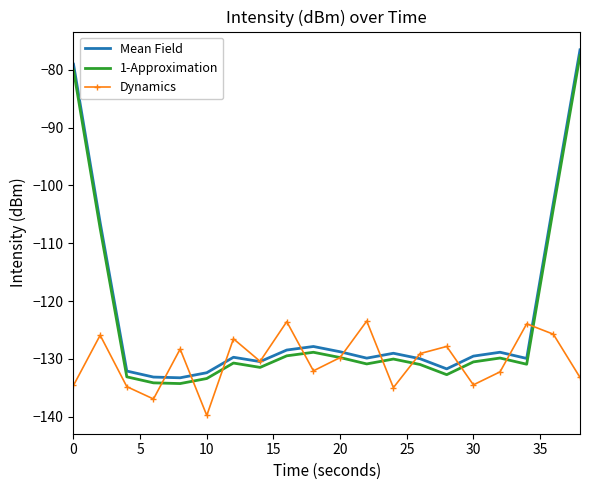

What are all the series names shown in the legend?

Mean Field, 1-Approximation, Dynamics